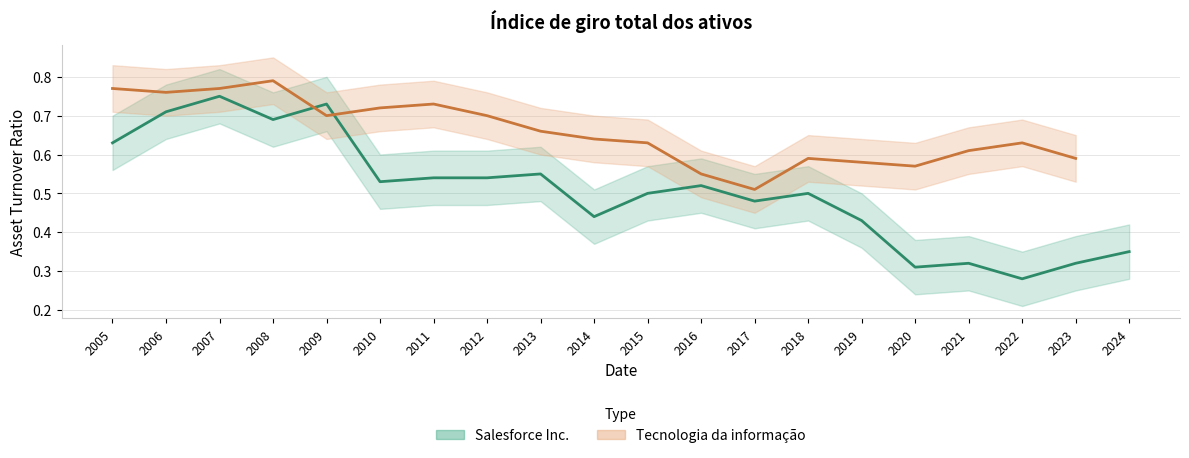

What is the maximum value shown in the chart?

0.8